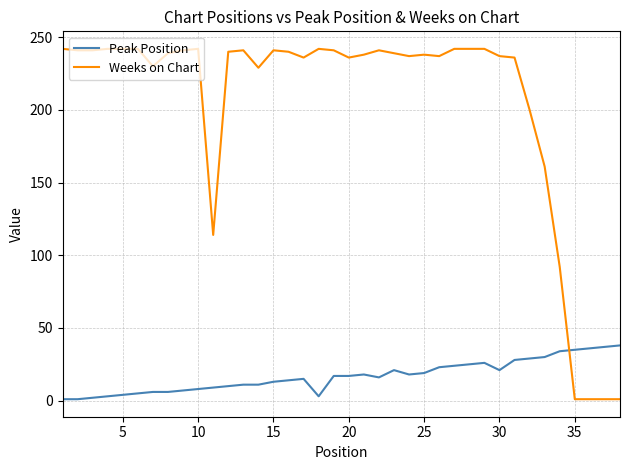

After their last crossing, which series has the higher values: Weeks on Chart or Peak Position?

Peak Position